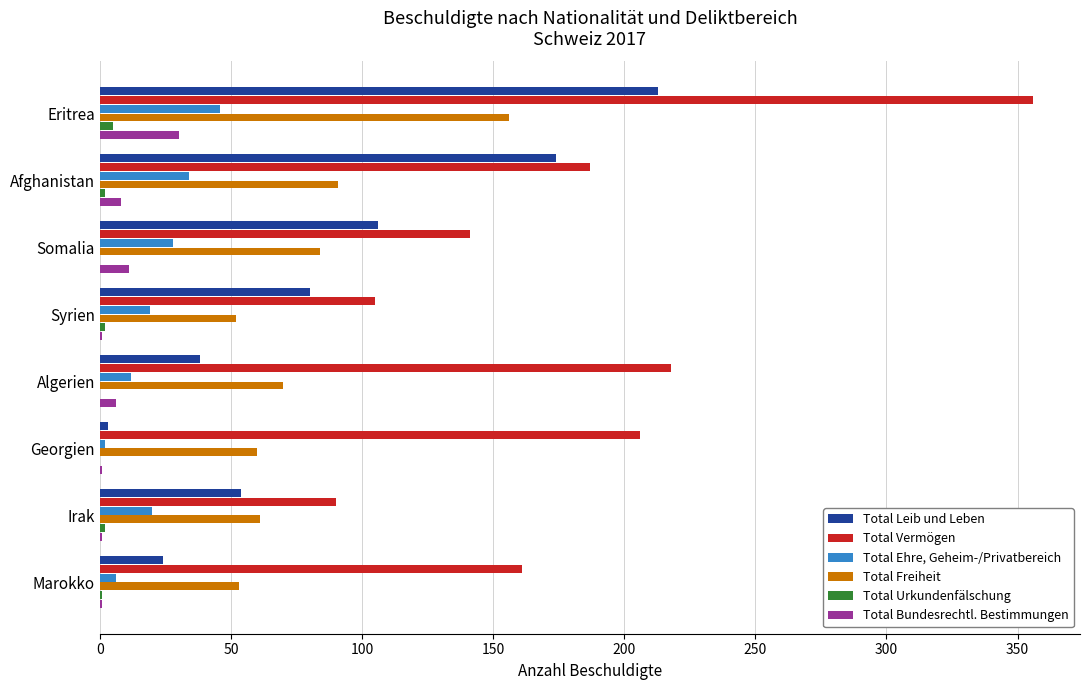

Which series has the largest range (max minus min)?

Total Vermögen